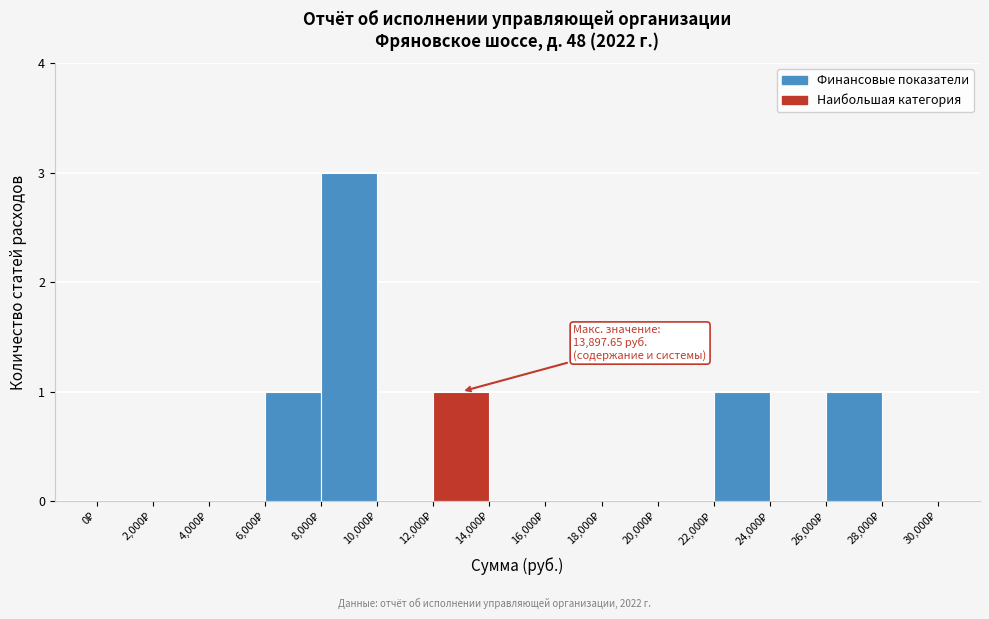

Over which range of the x-axis is the bar tallest?

8000 to 10000